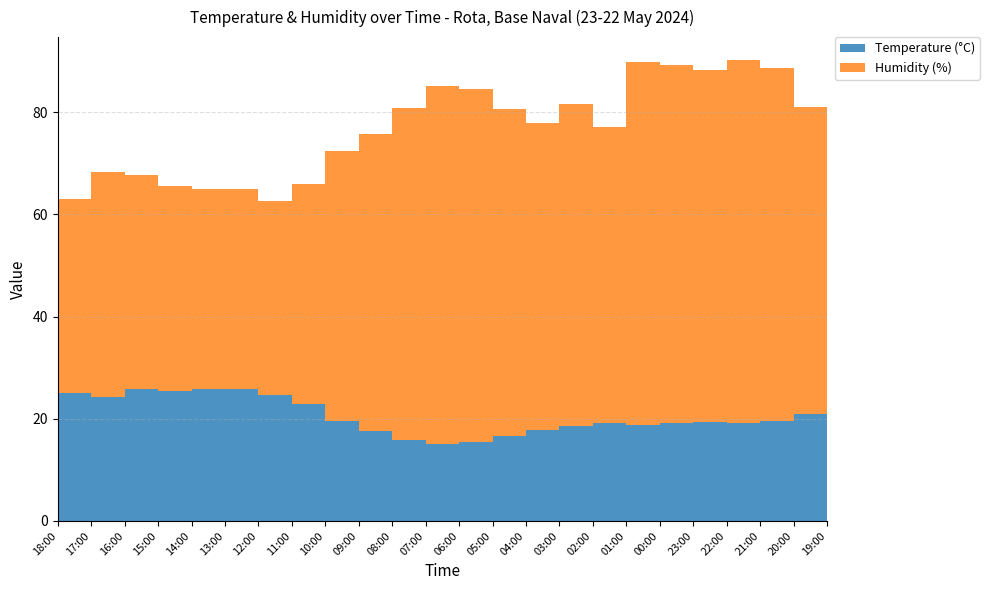

Reading left to right, extract all data points from this chart.

Temperature (°C): 25.1	24.3	25.8	25.5	25.9	25.9	24.7	22.9	19.5	17.7	15.9	15.1	15.5	16.6	17.8	18.6	19.2	18.8	19.2	19.3	19.2	19.6	21.0	22.0
Humidity (%): 38.0	44.0	42.0	40.0	39.0	39.0	38.0	43.0	53.0	58.0	65.0	70.0	69.0	64.0	60.0	63.0	58.0	71.0	70.0	69.0	71.0	69.0	60.0	59.0